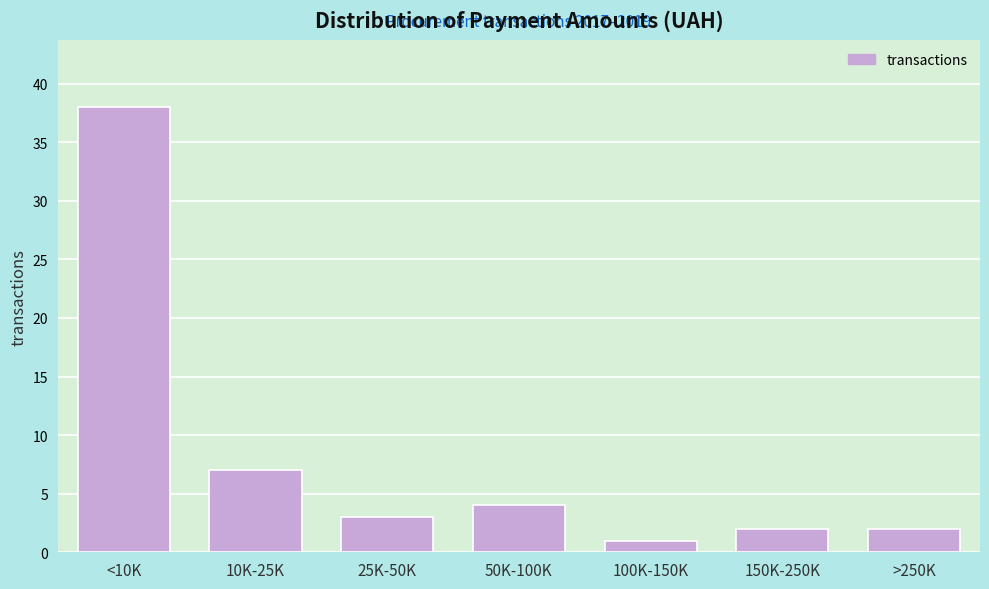

Reading left to right, list all the values displayed in this chart.

<10K=38	10K-25K=7	25K-50K=3	50K-100K=4	100K-150K=1	150K-250K=2	>250K=2